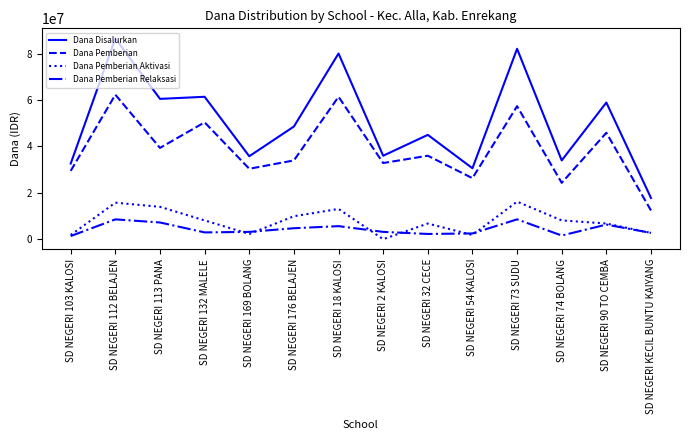

What is the difference between the highest and lowest values at SD NEGERI 54 KALOSI?

28800000